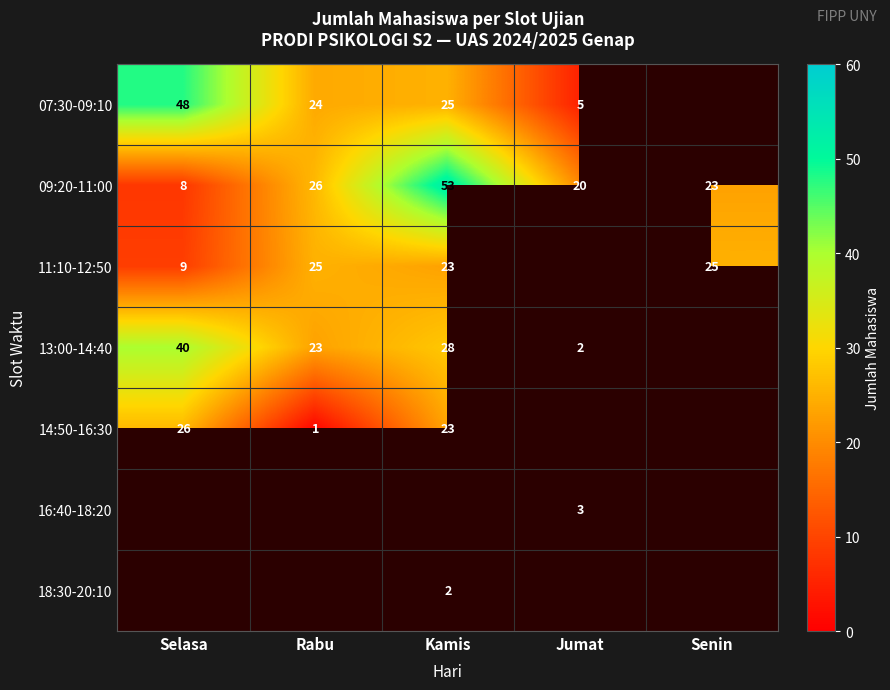

What is the highest value of the 09:20-11:00 series?

53